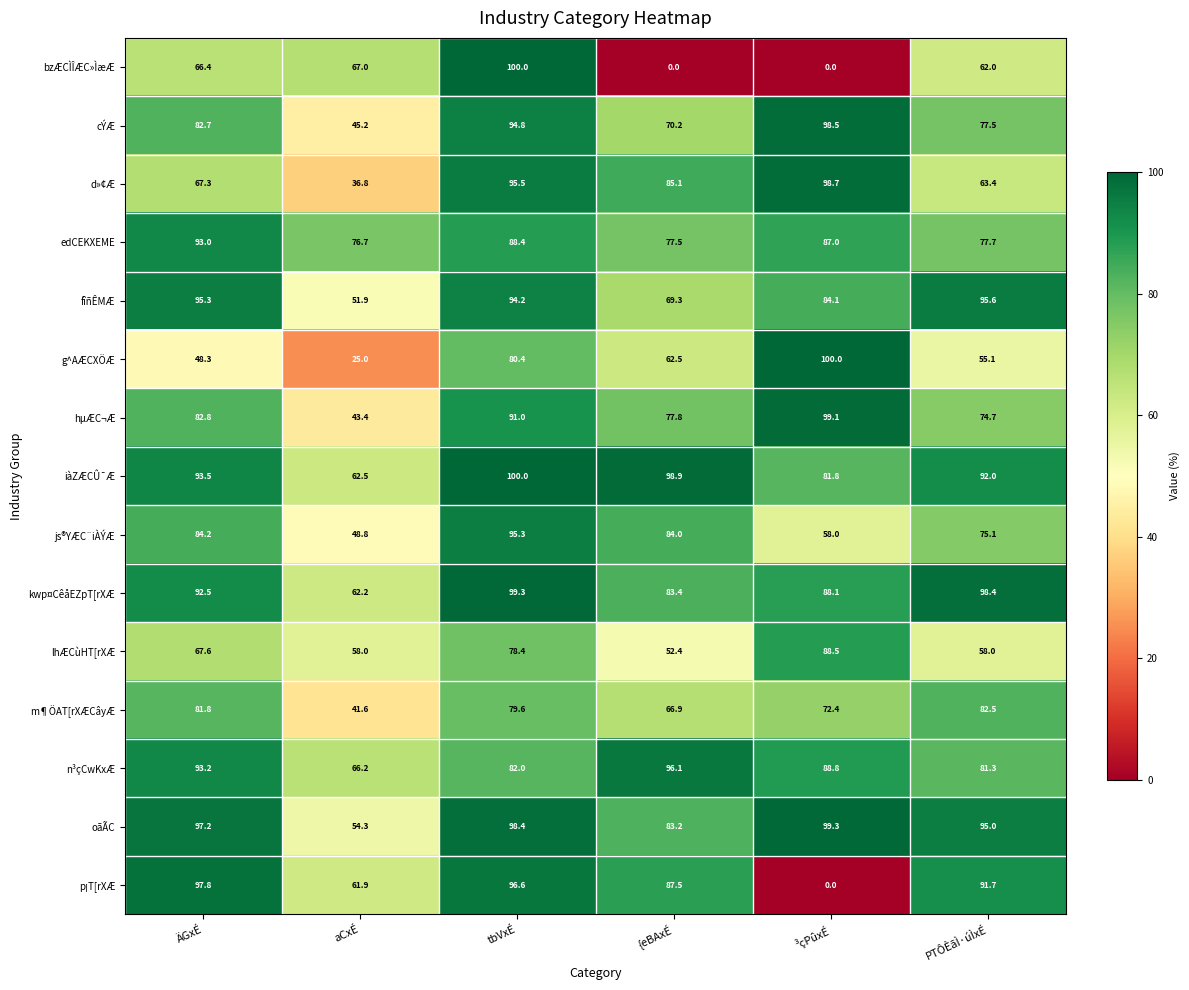

Which series changed the most between ÄGxÉ and ³çPûxÉ?

p¡T[rXÆ